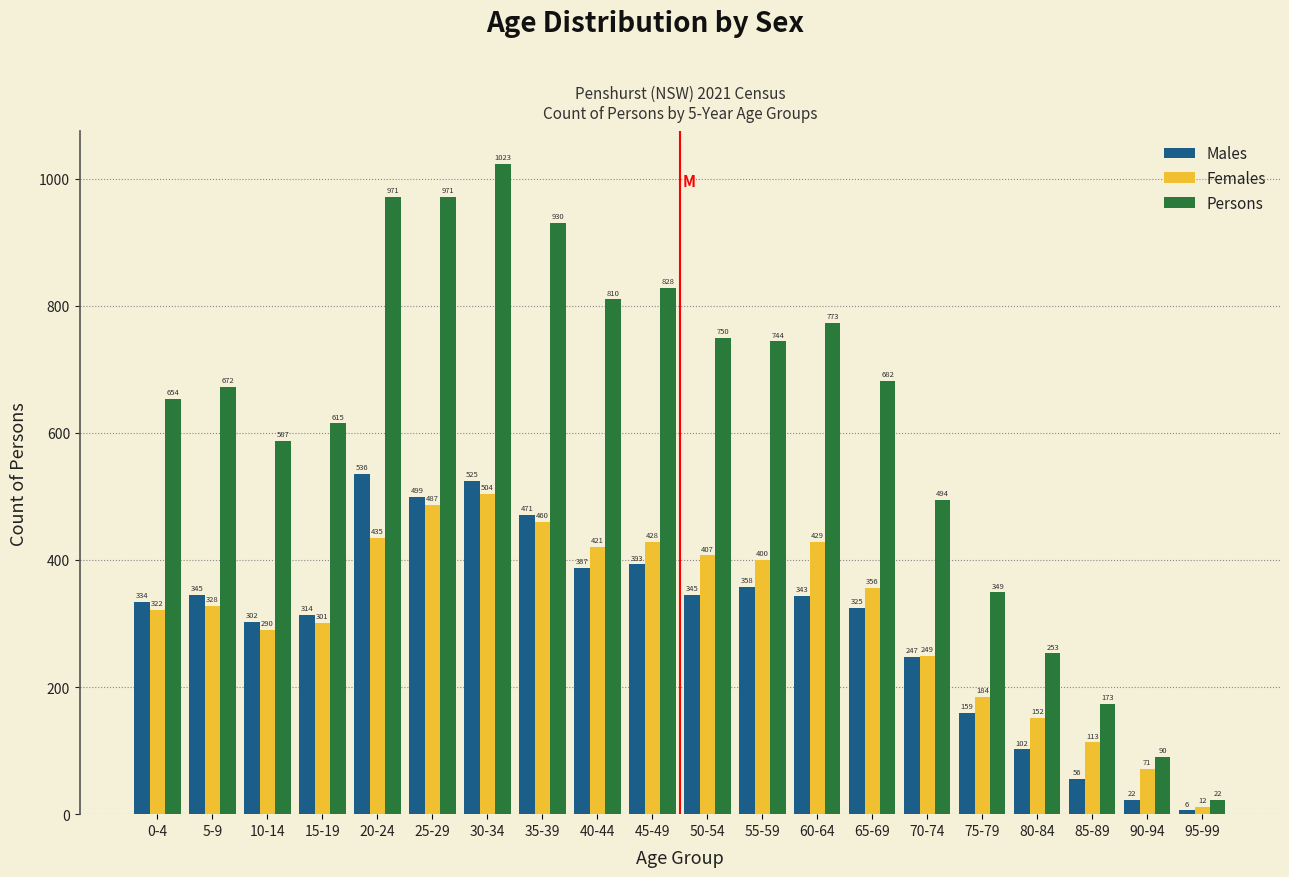

Reading right to left, list all the values displayed in this chart.

Males: 95-99=6	90-94=22	85-89=56	80-84=102	75-79=159	70-74=247	65-69=325	60-64=343	55-59=358	50-54=345	45-49=393	40-44=387	35-39=471	30-34=525	25-29=499	20-24=536	15-19=314	10-14=302	5-9=345	0-4=334
Females: 95-99=12	90-94=71	85-89=113	80-84=152	75-79=184	70-74=249	65-69=356	60-64=429	55-59=400	50-54=407	45-49=428	40-44=421	35-39=460	30-34=504	25-29=487	20-24=435	15-19=301	10-14=290	5-9=328	0-4=322
Persons: 95-99=22	90-94=90	85-89=173	80-84=253	75-79=349	70-74=494	65-69=682	60-64=773	55-59=744	50-54=750	45-49=828	40-44=810	35-39=930	30-34=1023	25-29=971	20-24=971	15-19=615	10-14=587	5-9=672	0-4=654